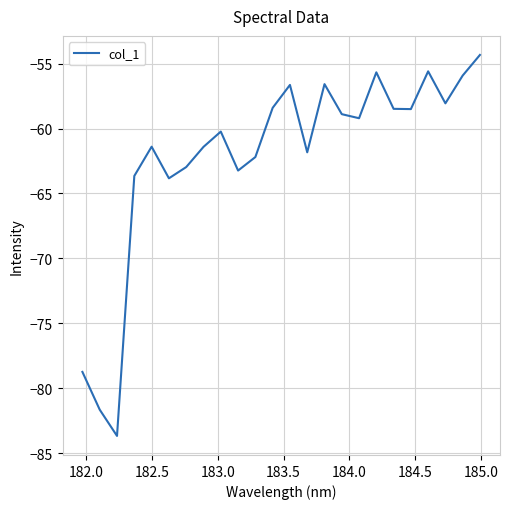

How many interior local valleys (lower than both neighbors) does the data have?

7